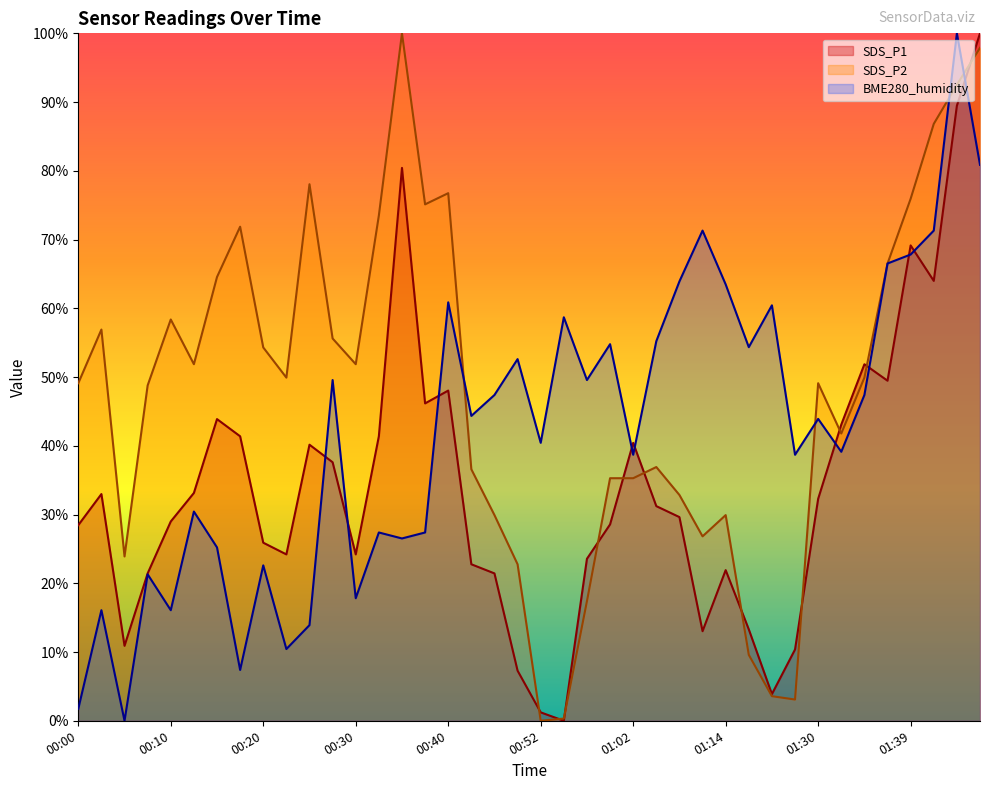

Reading right to left, extract all data points from this chart.

SDS_P1: 100.0	89.5	64.0	69.1	49.5	51.9	43.1	32.3	10.4	3.9	13.3	21.9	13.0	29.6	31.2	40.4	28.6	23.6	0.0	1.2	7.3	21.4	22.8	48.0	46.2	80.4	41.4	24.2	37.6	40.2	24.2	25.9	41.4	43.9	33.1	29.0	21.4	10.9	33.0	28.5
SDS_P2: 97.9	92.5	86.8	75.9	66.5	49.9	41.8	49.1	3.1	3.6	9.6	29.9	26.8	32.8	36.9	35.3	35.3	17.4	0.3	0.0	22.8	29.9	36.6	76.7	75.1	100.0	73.5	51.9	55.6	78.0	49.9	54.3	71.9	64.6	51.9	58.4	48.8	23.9	56.9	49.1
BME280_humidity: 80.9	100.0	71.3	67.8	66.5	47.4	39.1	43.9	38.7	60.4	54.3	63.5	71.3	63.9	55.2	38.7	54.8	49.6	58.7	40.4	52.6	47.4	44.3	60.9	27.4	26.5	27.4	17.8	49.6	13.9	10.4	22.6	7.4	25.2	30.4	16.1	21.3	0.0	16.1	1.7